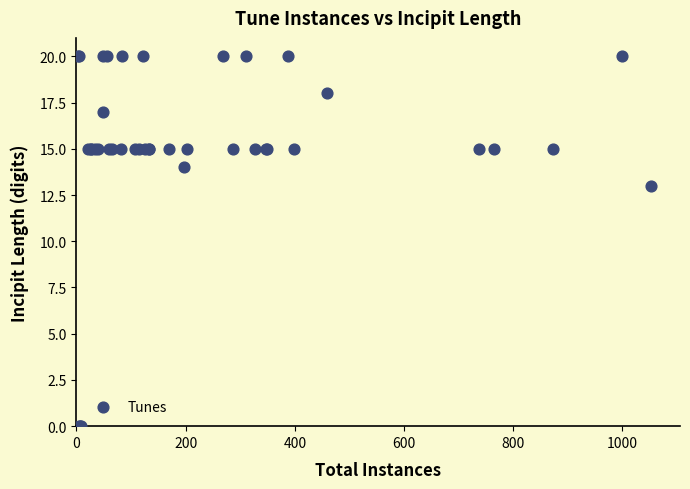

What Y value in the scatter plot is closest to 10?

13